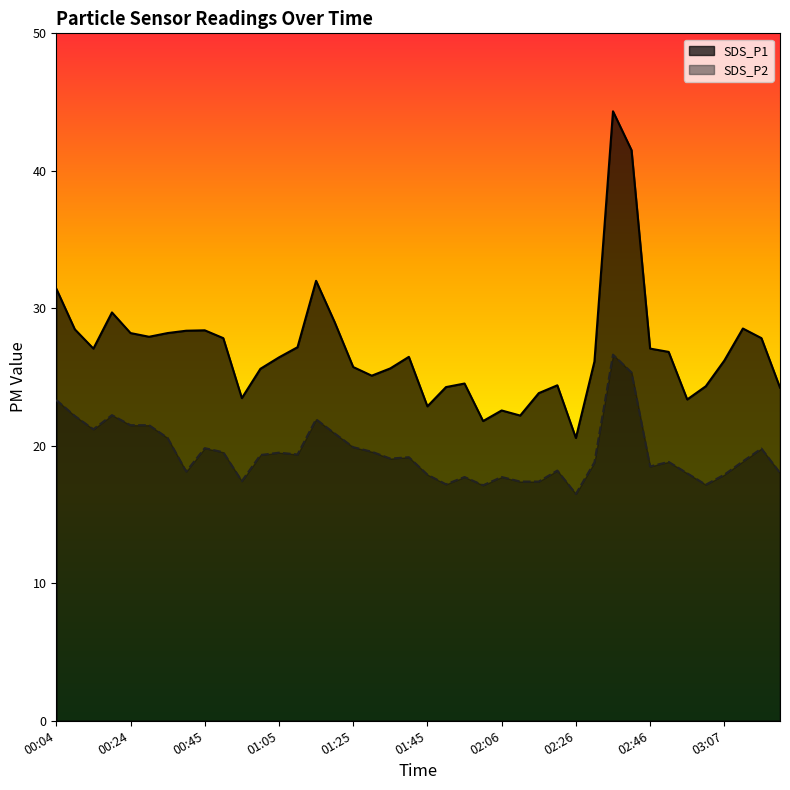

Where is the first local minimum for SDS_P2?

00:14